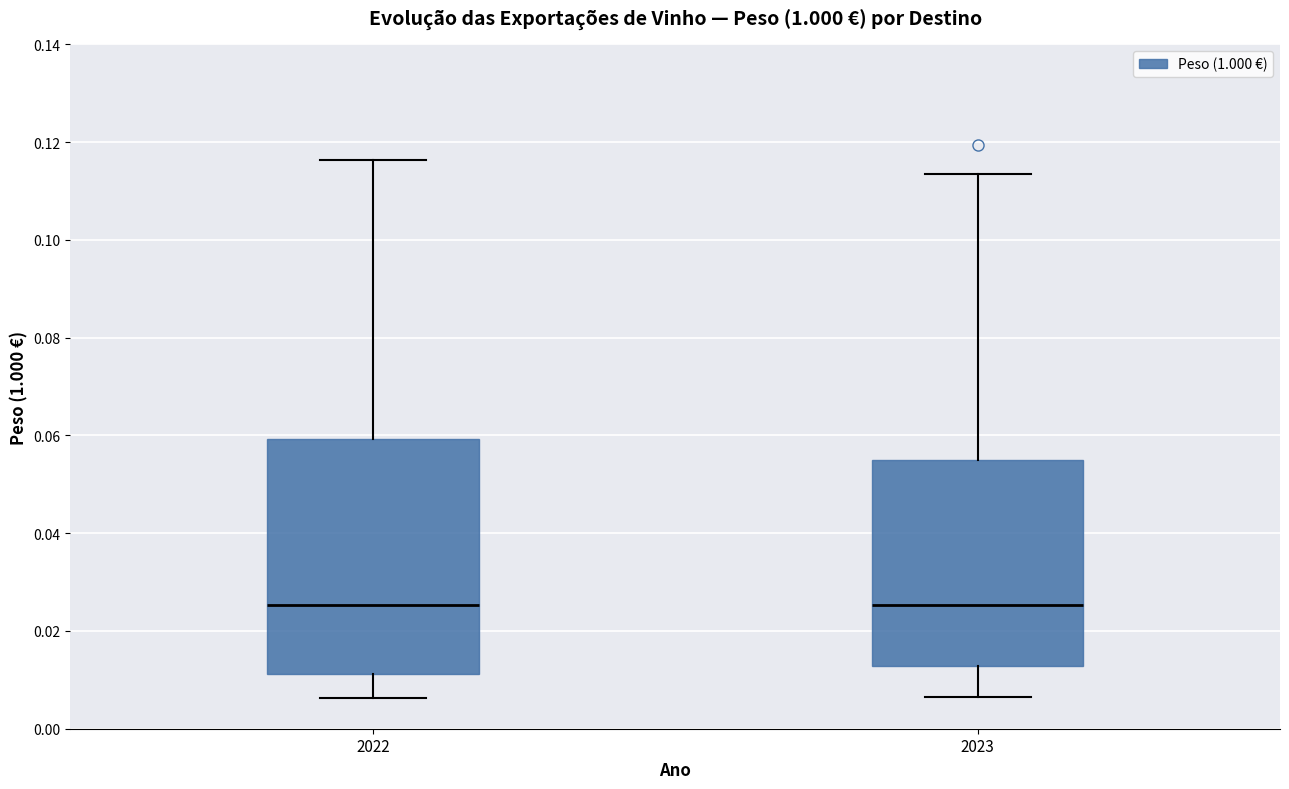

Which box is the tallest, from its lower edge to its upper edge?

2022